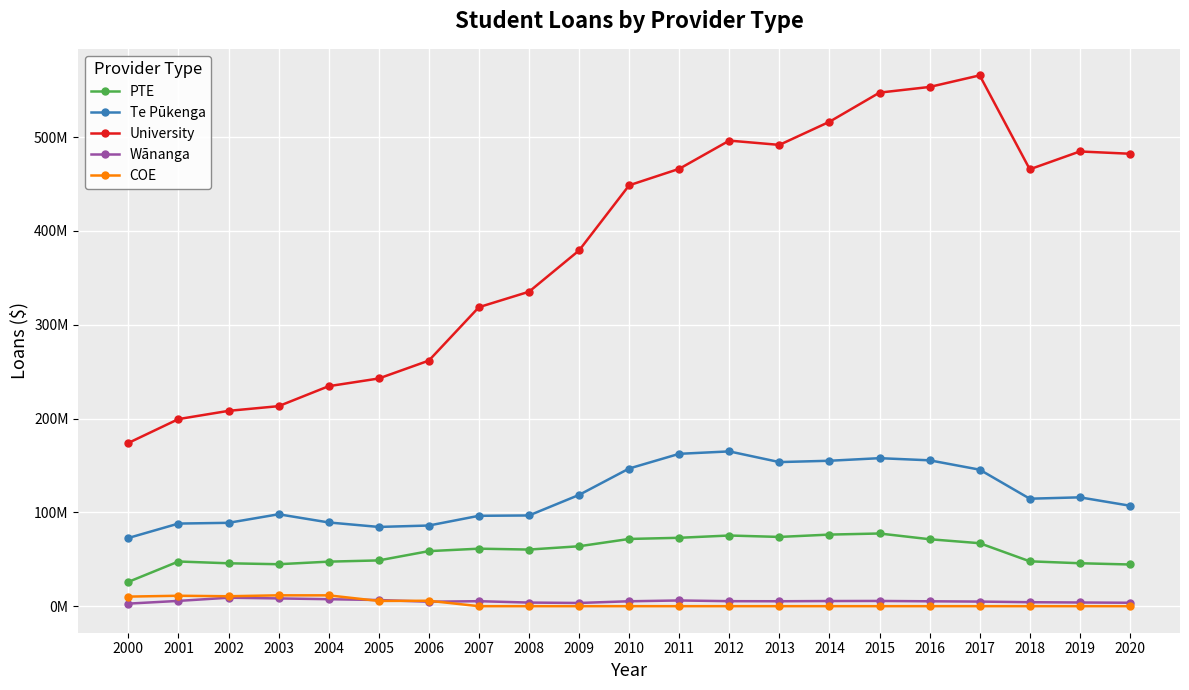

True or false: PTE and University intersect in this chart.

False